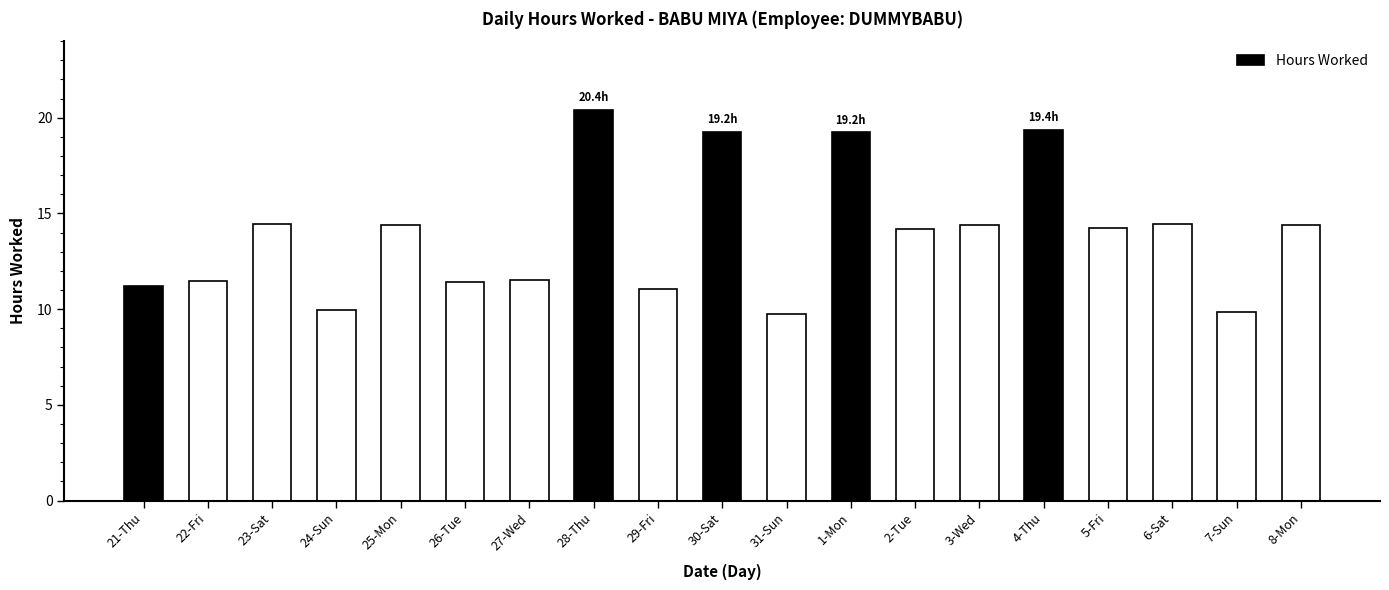

What value does the data have at 23-Sat?

14.4